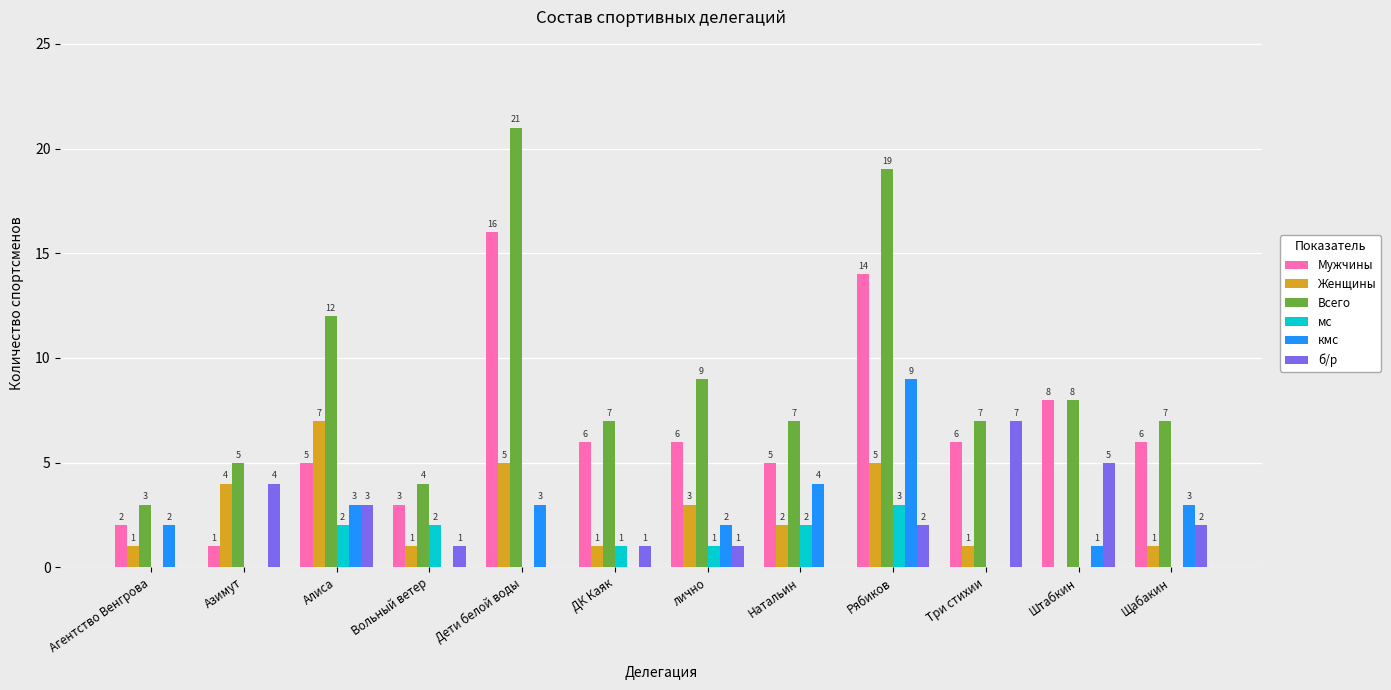

At which category does the chart reach its peak across all series?

Дети белой воды